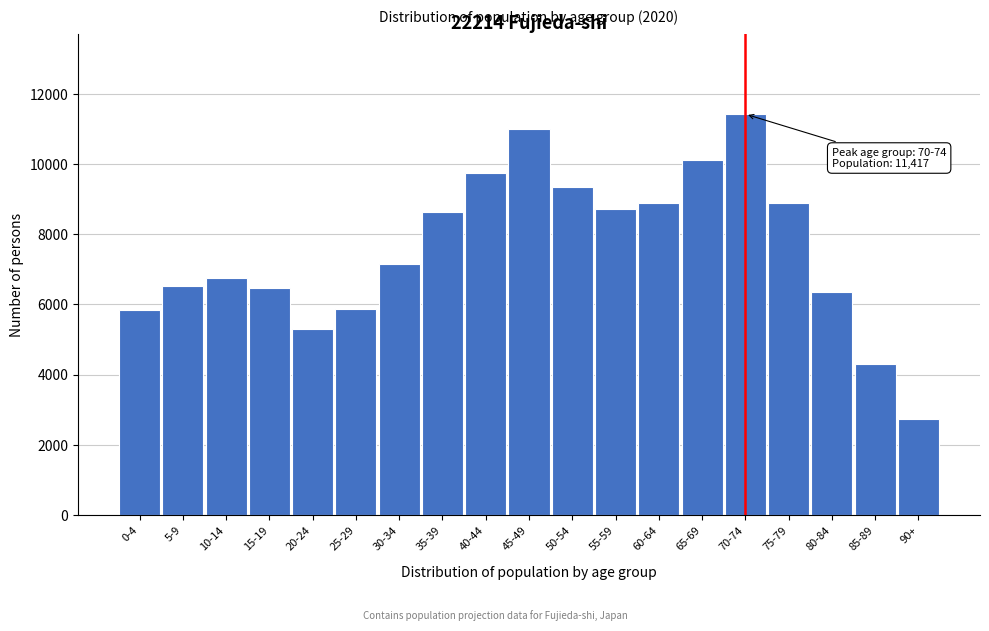

Which label corresponds to the largest value in the chart?

70-74